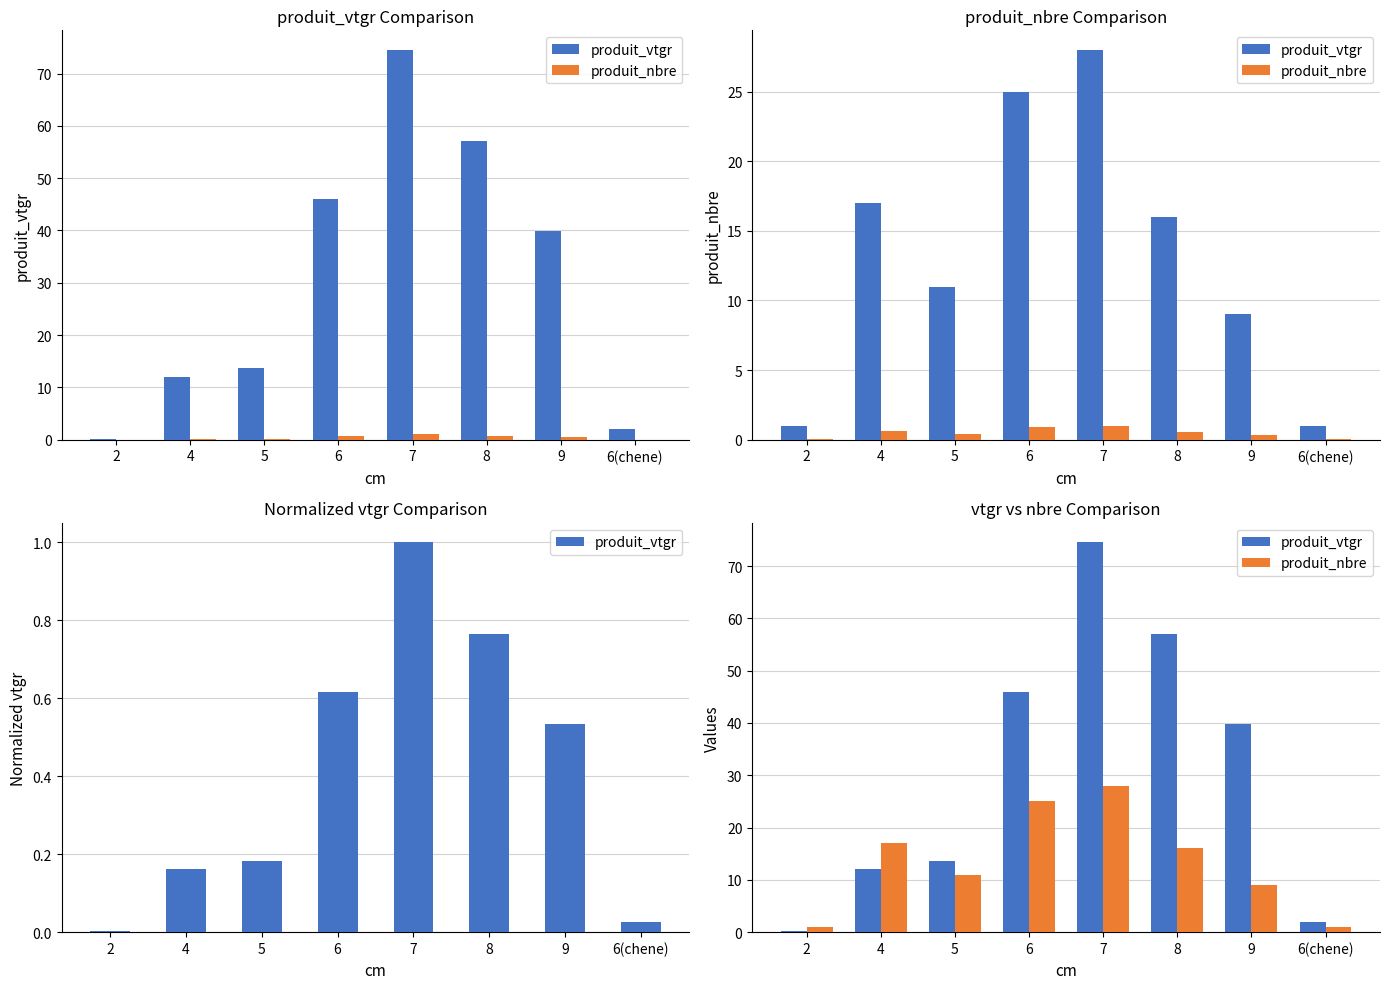

What is the difference between the highest and lowest values at 5?

2.7